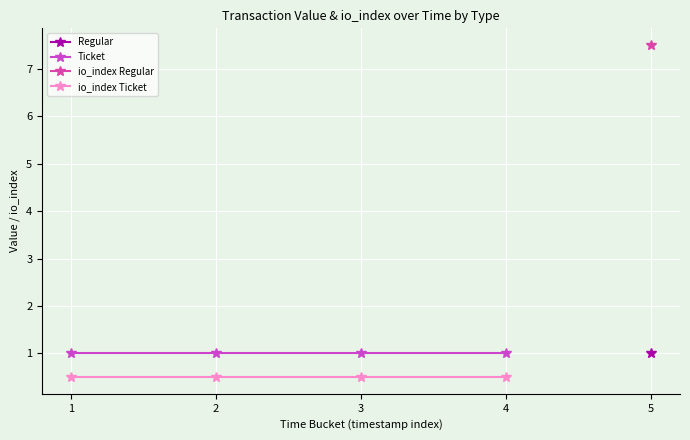

Which series changed the most between 1 and 2?

Ticket